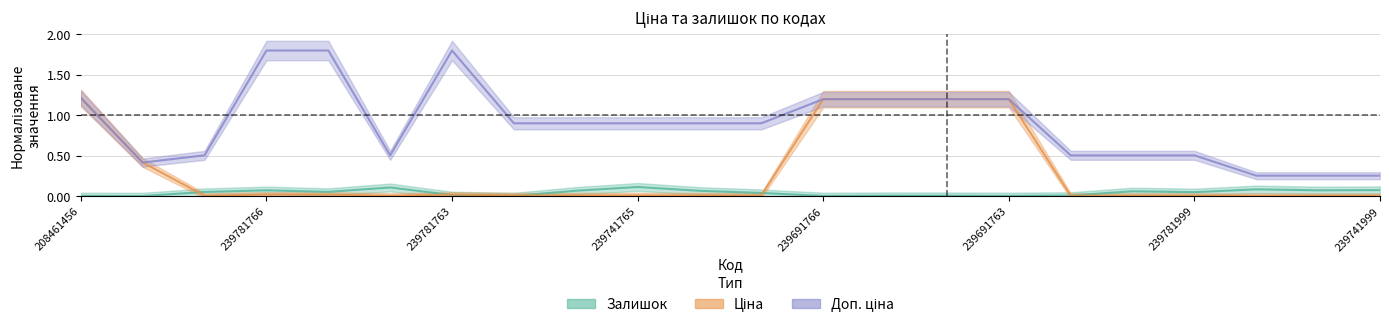

Which series has the largest total across all categories?

Доп. ціна